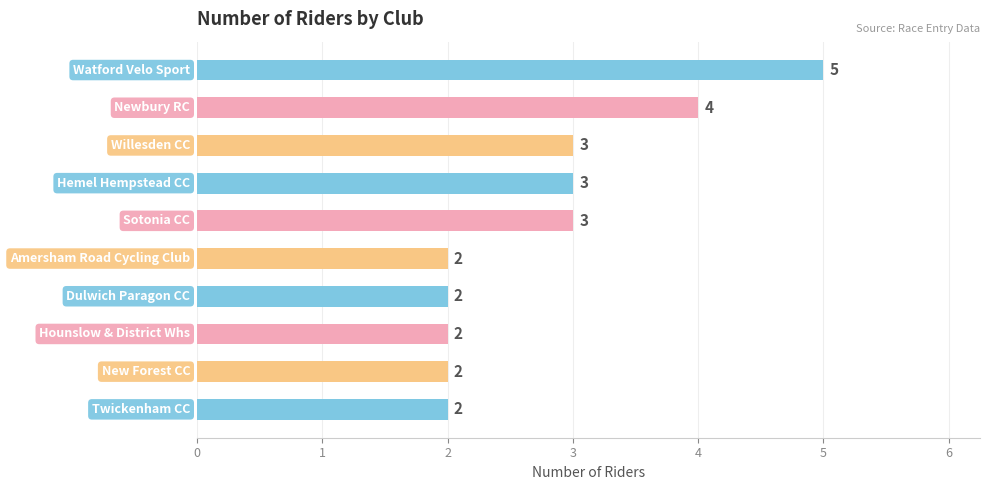

What is the difference between the maximum and second lowest values?

3